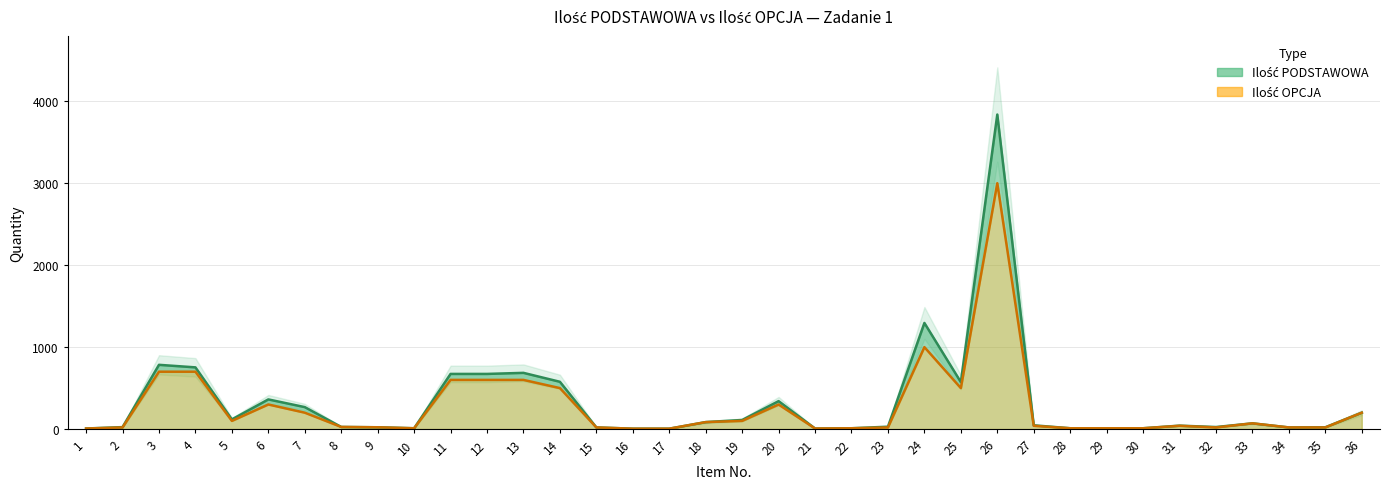

At how many categories does at least one series exceed 1936?

1